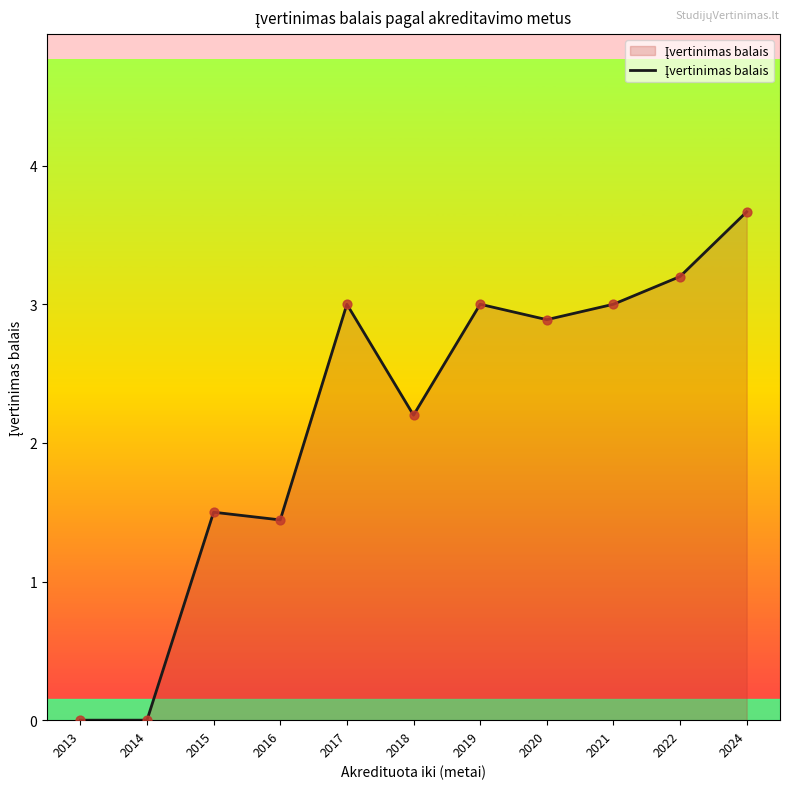

What is the change in value from 2016 to 2019?

+1.6